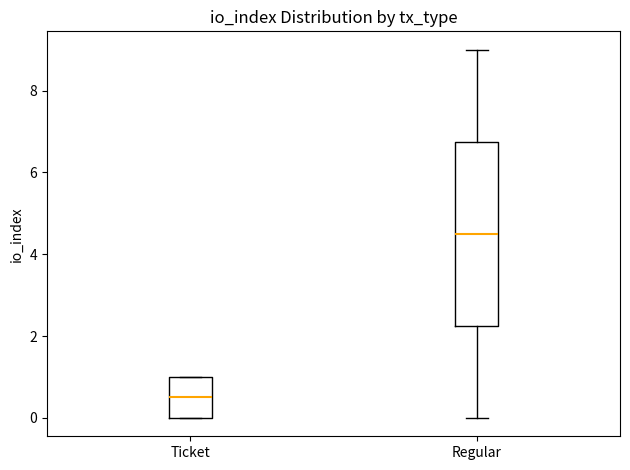

Which box has the lowest median line?

Ticket